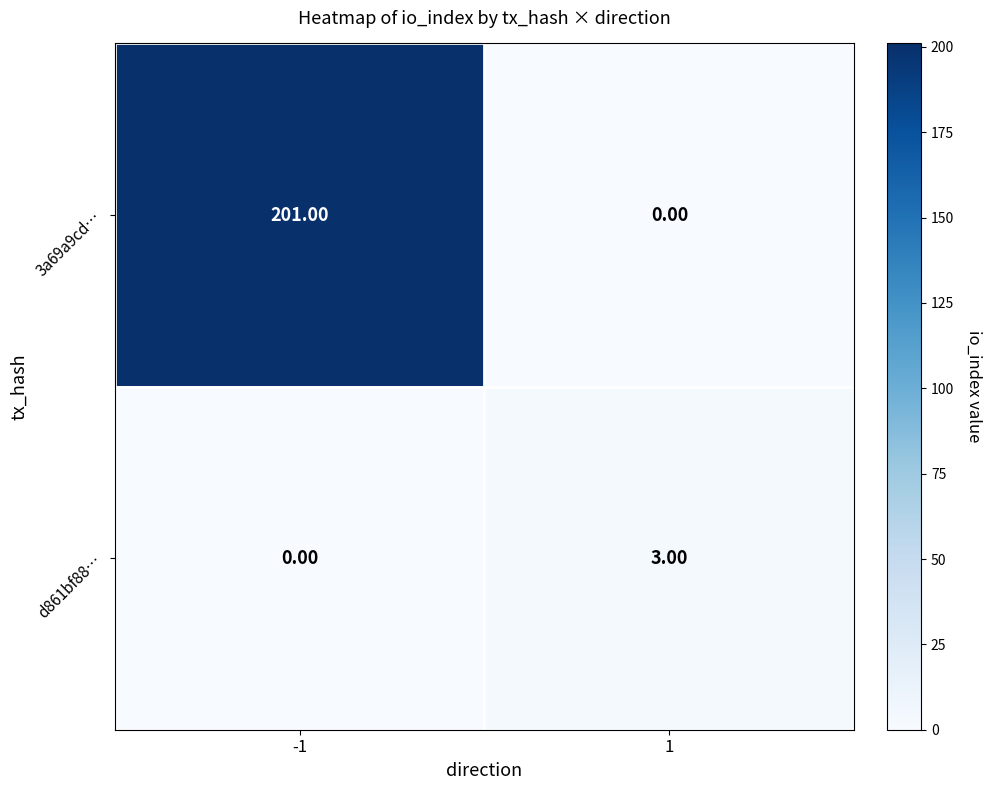

What is the total value across all series at -1?

201